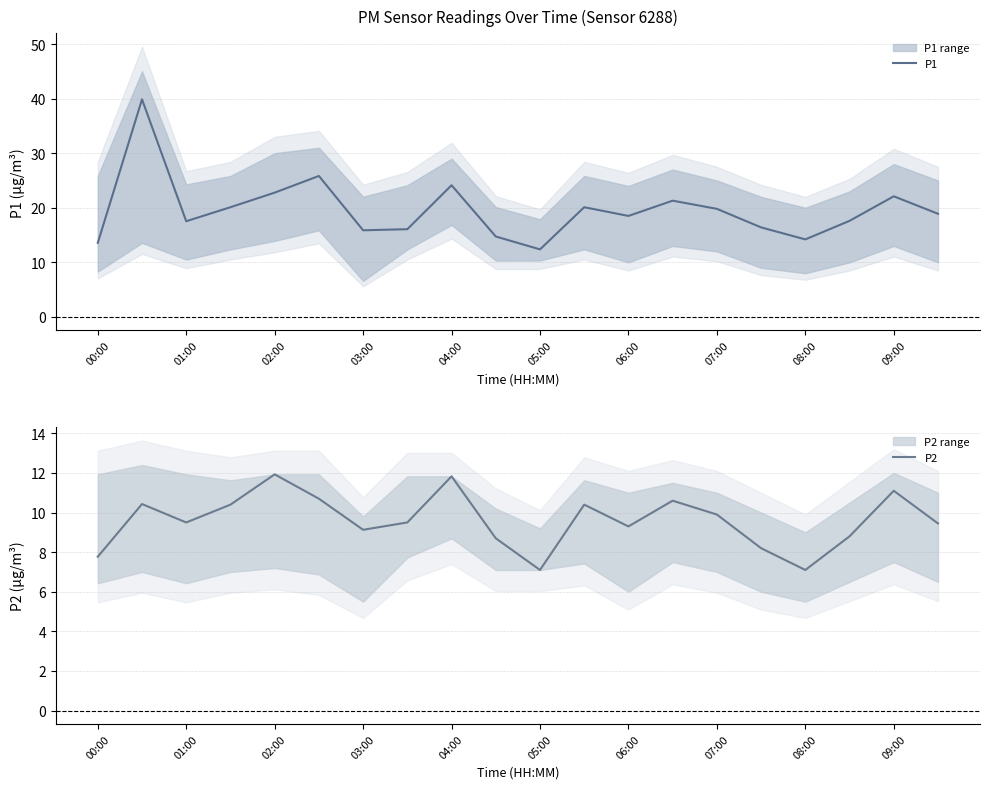

What are all the series names shown in the legend?

P1, P2